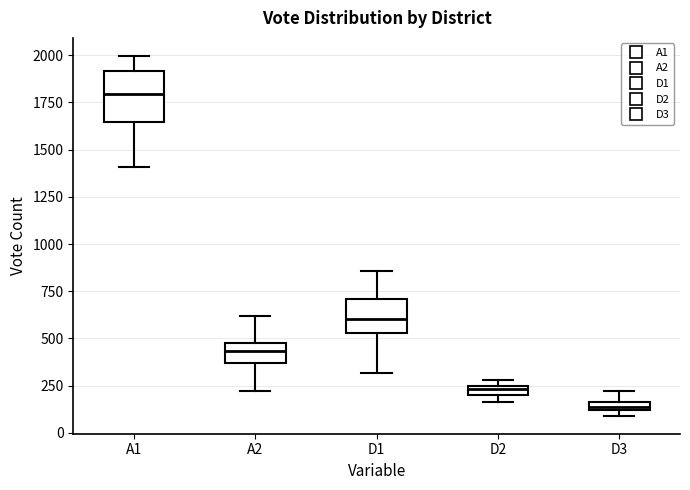

Which box is the tallest, from its lower edge to its upper edge?

A1